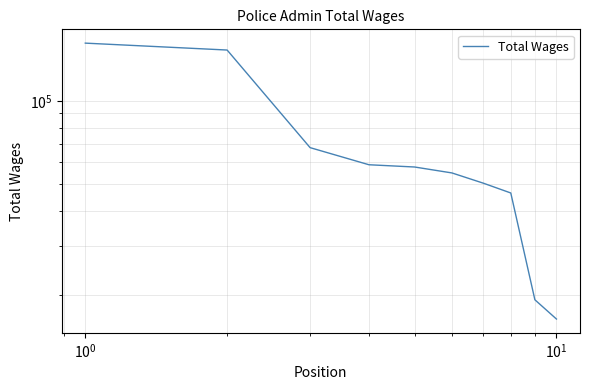

What is the smallest value displayed?

16324